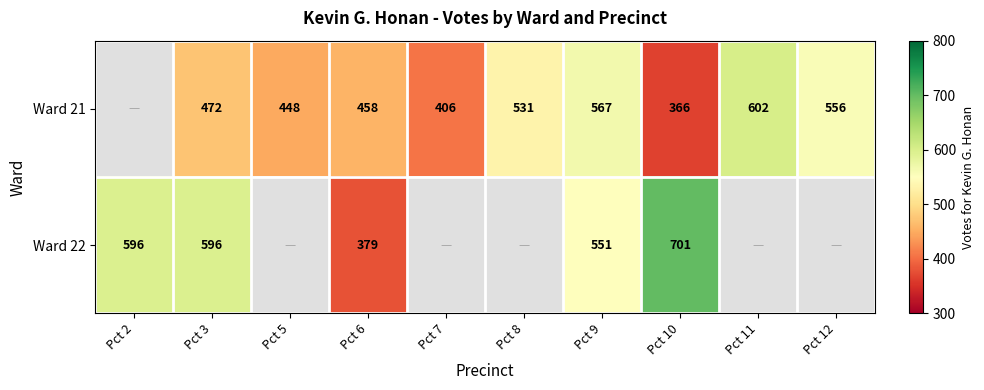

What is the minimum value shown in the chart?

366.0